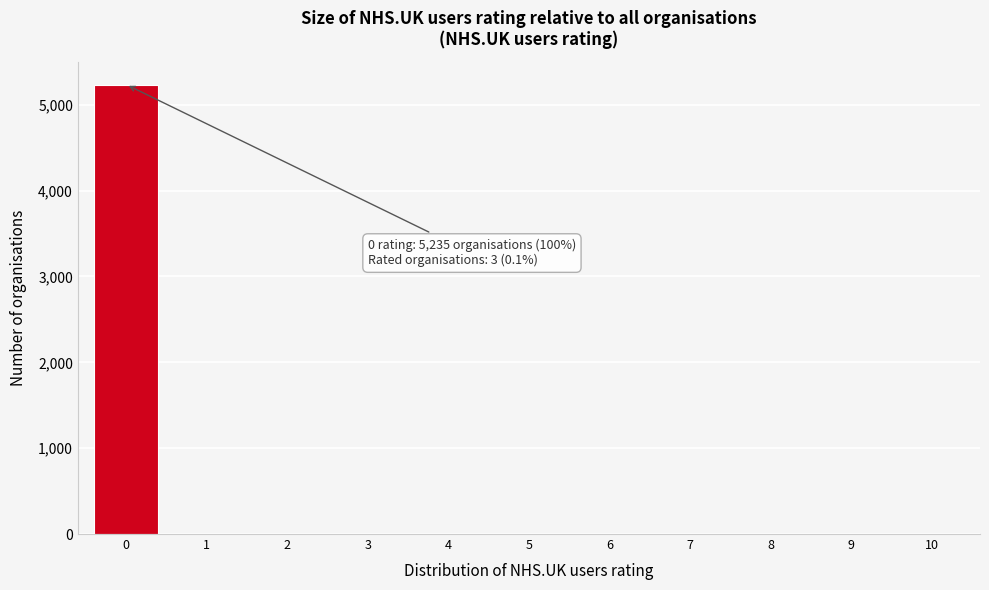

The value at 5 is -2830. True or false?

False